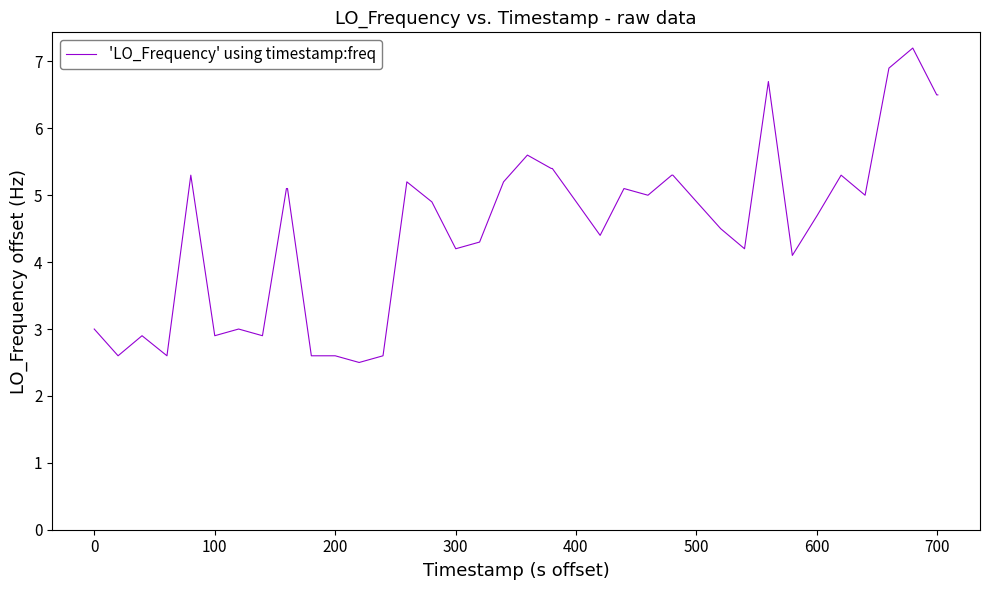

What is the greatest value displayed?

7.2